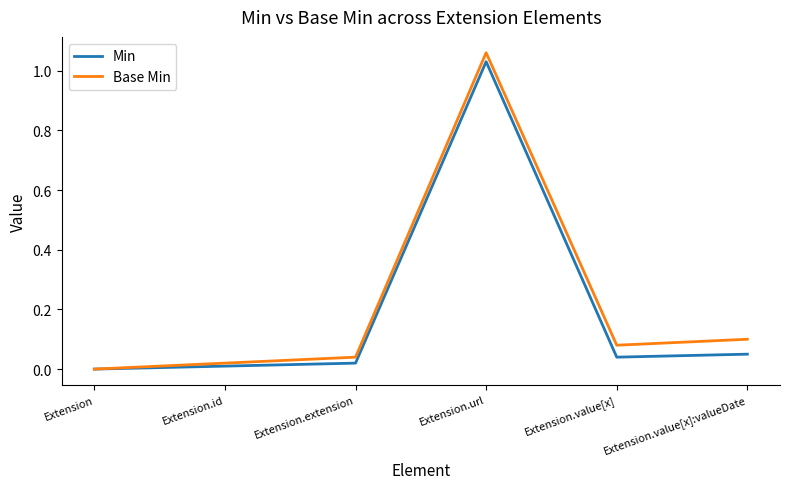

Rank the series by their average value, from lowest to highest.

Min, Base Min